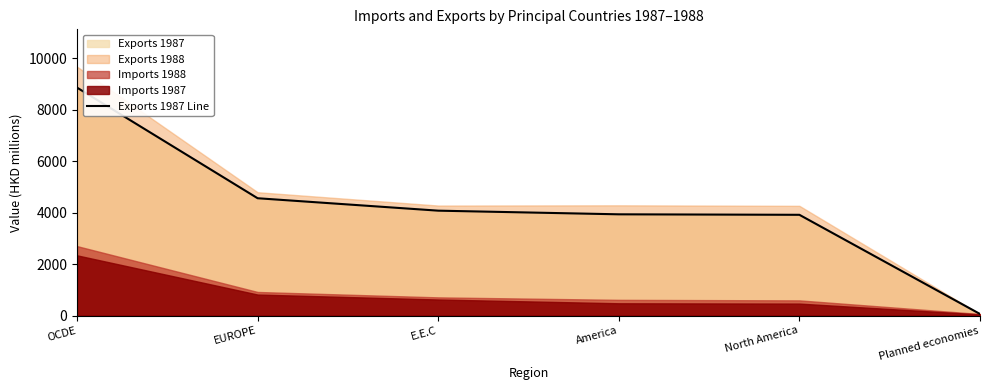

What is the label of the 1st point from the left?

OCDE